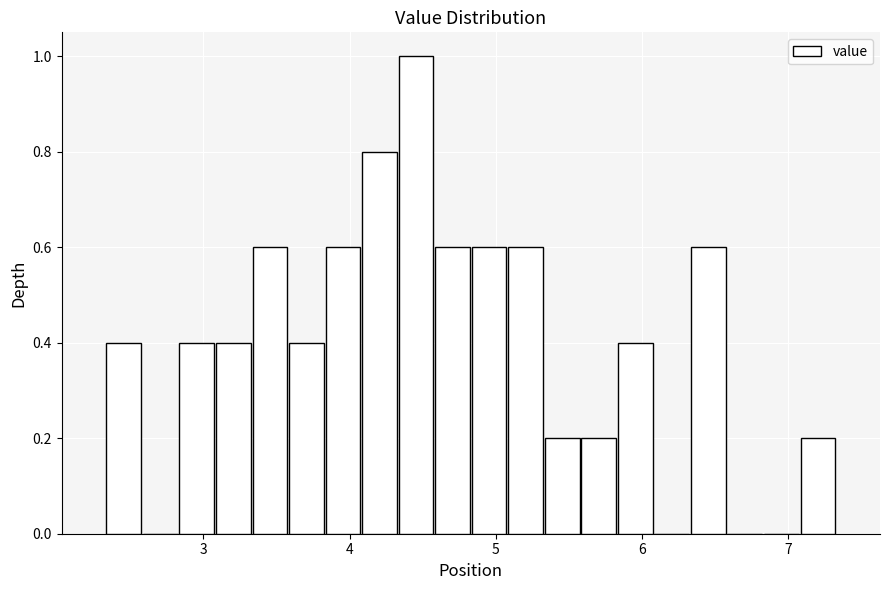

Read against the x-axis, roughly where is the centre of the tallest bar?

4.5